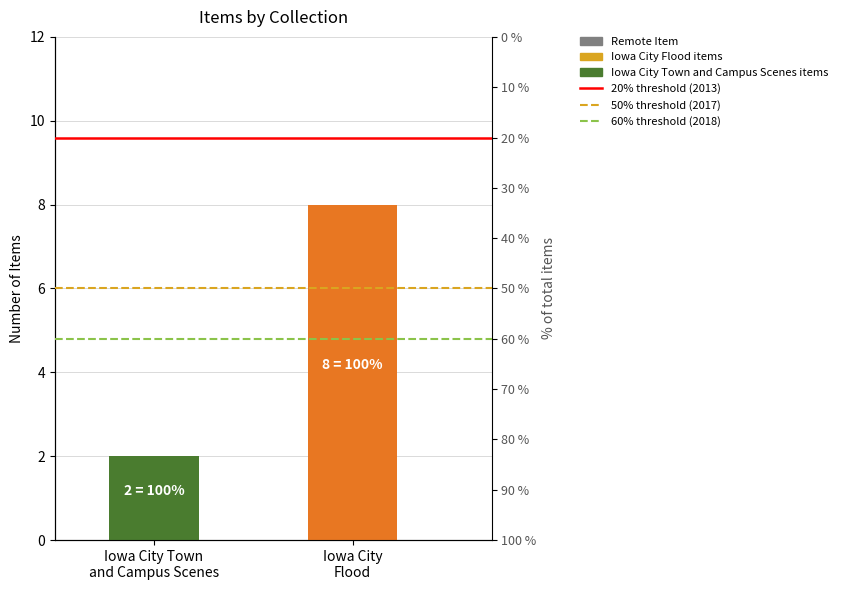

List the series in order of their peak value, lowest first.

Remote Item, Iowa City Town and Campus Scenes, Iowa City Flood, 20% threshold (2013), 50% threshold (2017), 60% threshold (2018)